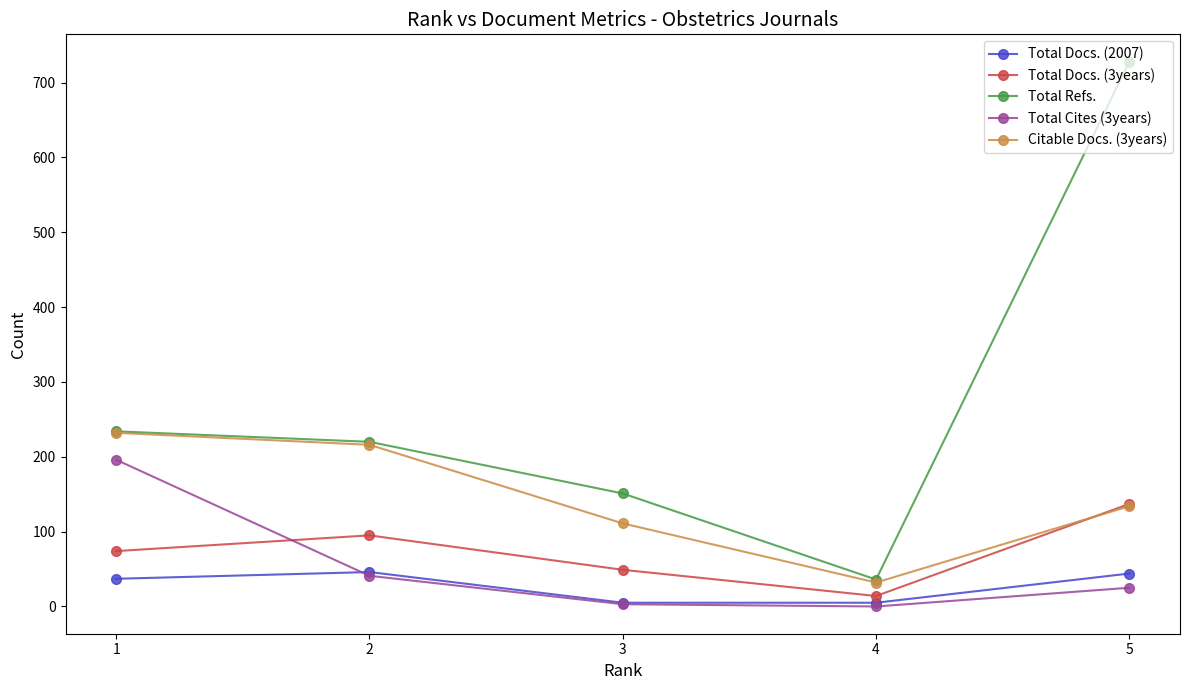

How many series are shown in this chart?

5